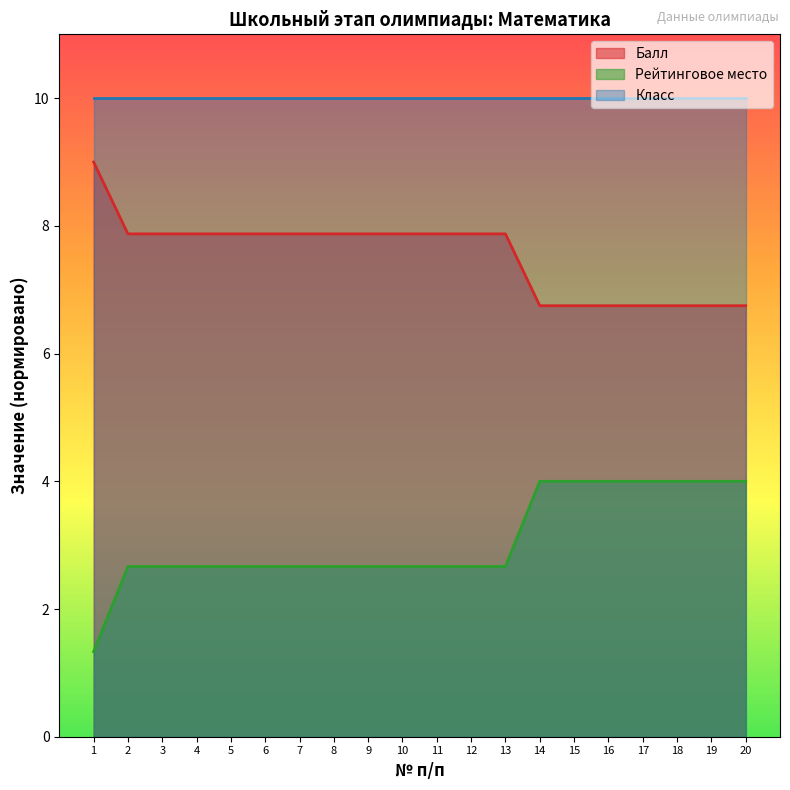

True or false: победитель has more than 2 points higher than both neighbors.

False